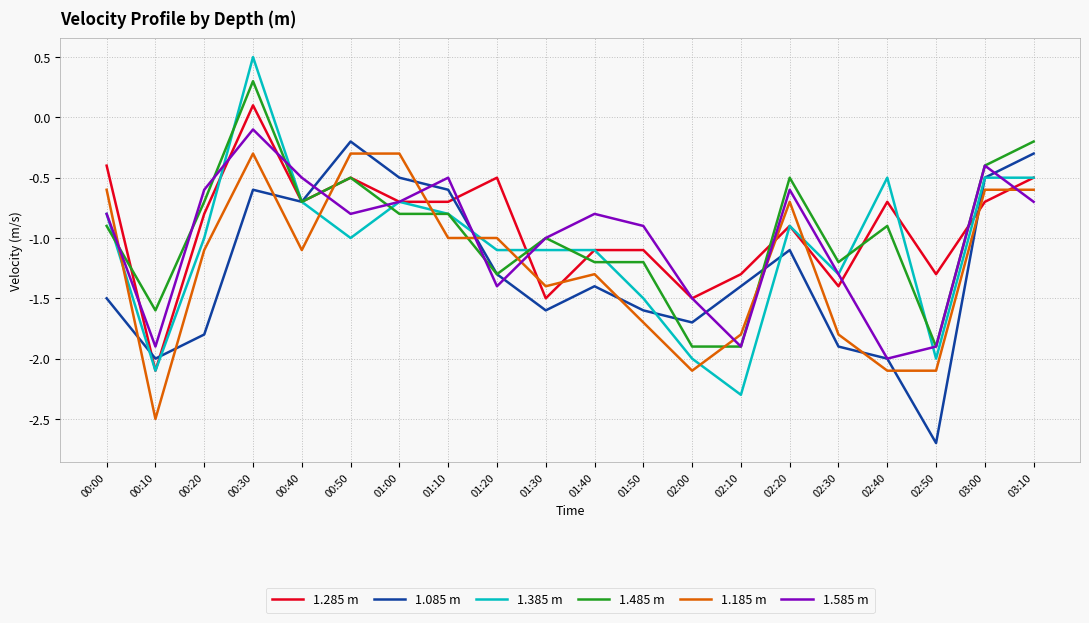

What position from the left is 00:50?

6